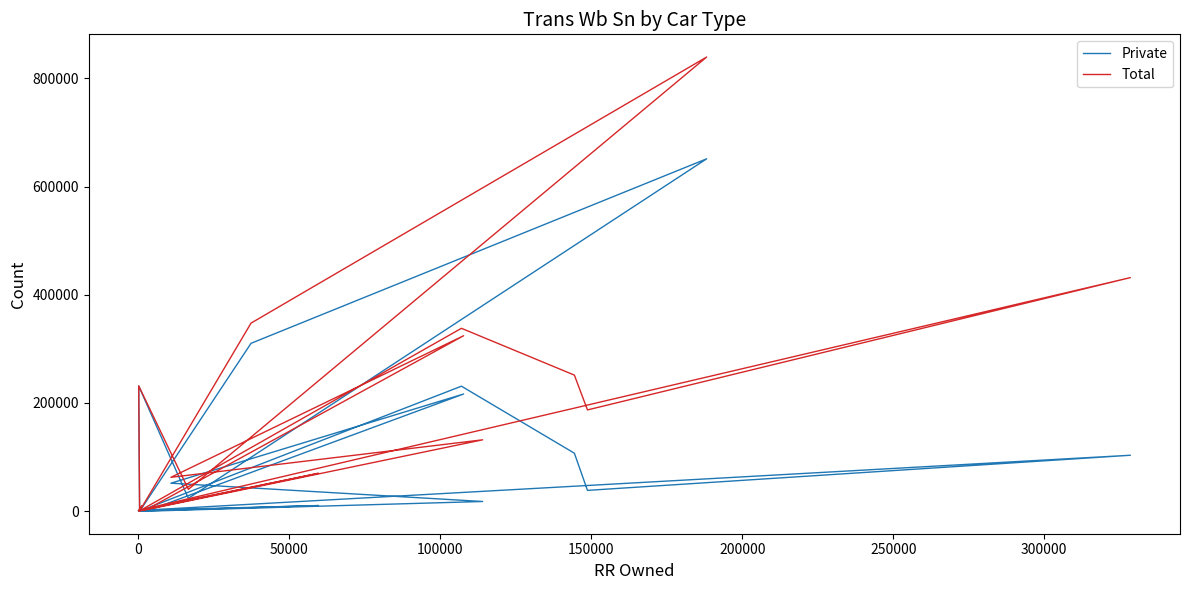

True or false: Total has a value of 34760 at 150000.

False